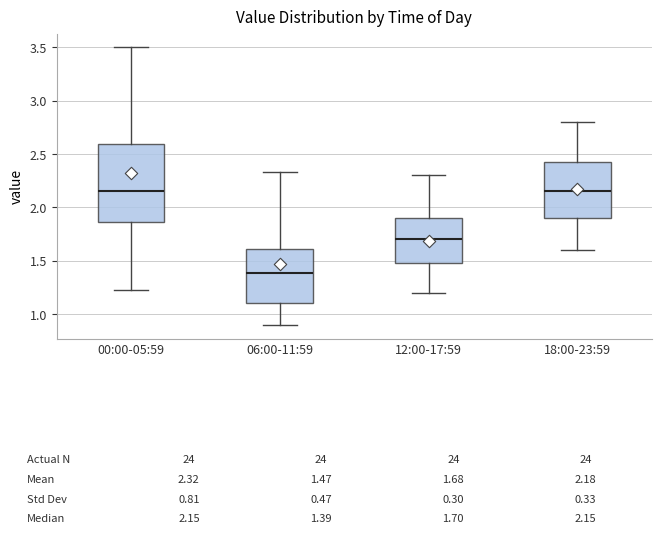

Which box is the tallest, from its lower edge to its upper edge?

00:00-05:59